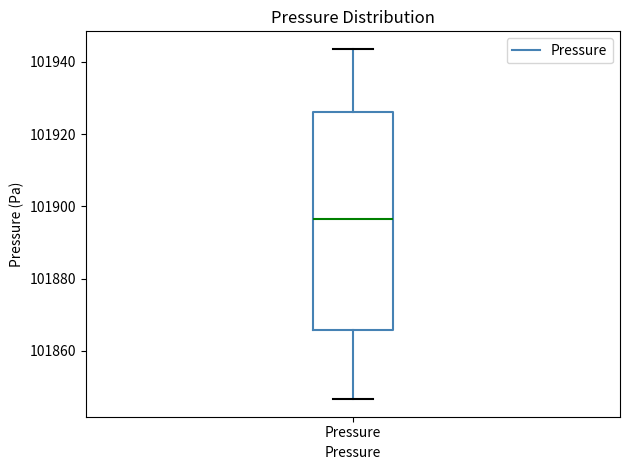

Transcribe this box plot: give where the median line is, the range the box spans, and where the two whiskers end, as read against the y-axis. The values are not printed on the chart, so give them approximately, as read against the axis.

median 101896, box 101866 to 101926, whiskers 101846 to 101944